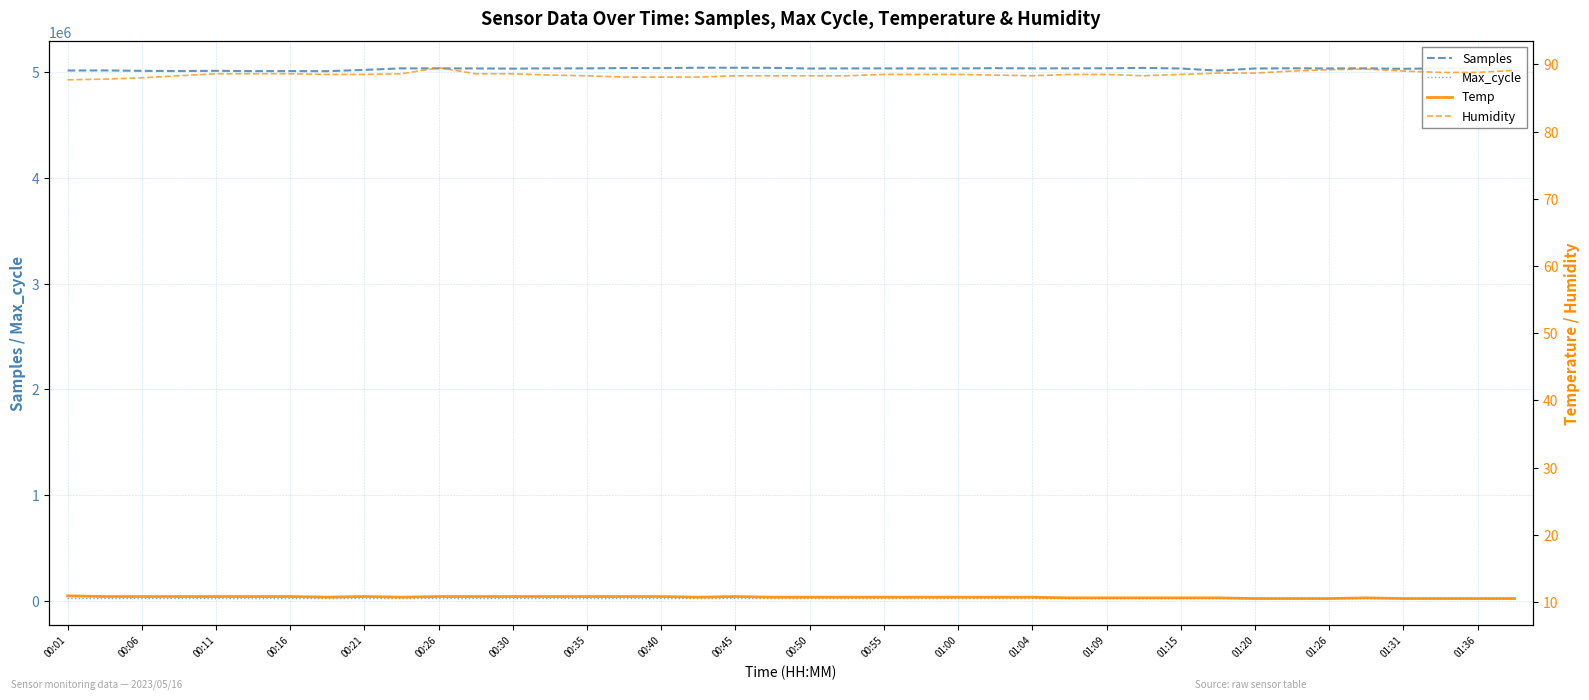

List the series in order of their peak value, highest first.

Samples, Max_cycle, Humidity, Temp